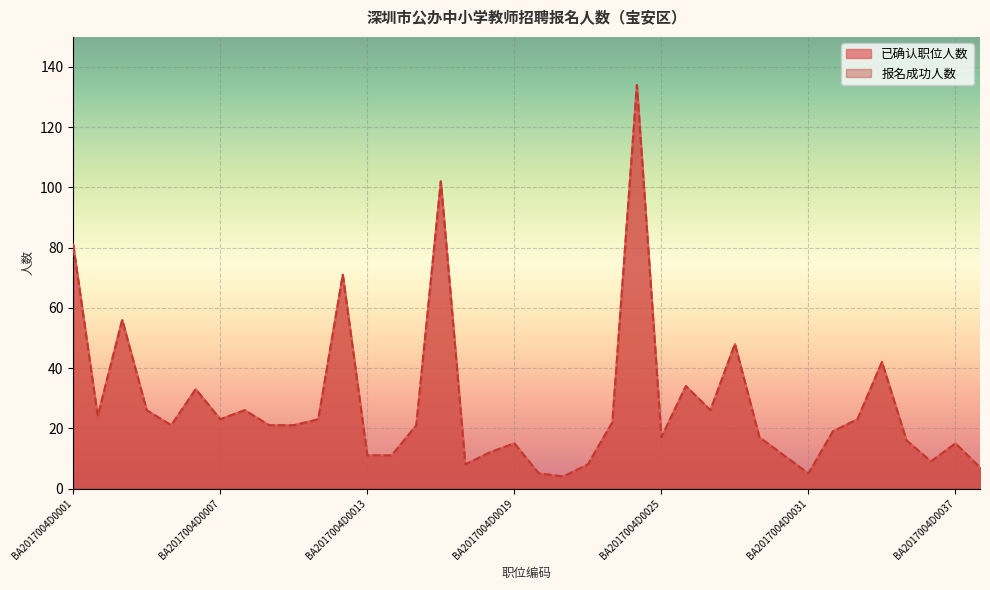

What is the minimum value shown in the chart?

4